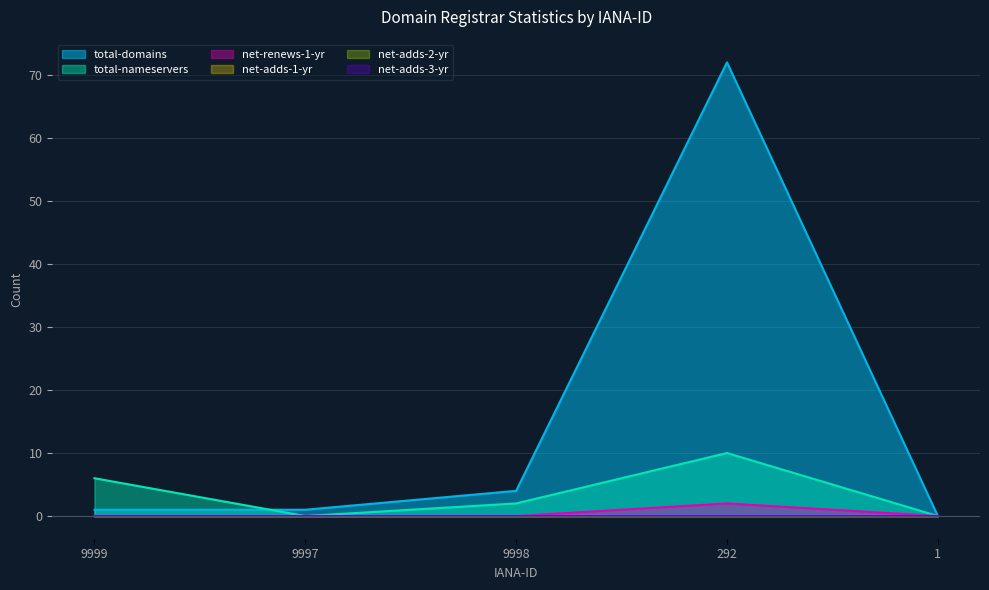

True or false: total-domains and total-nameservers cross at least once.

True